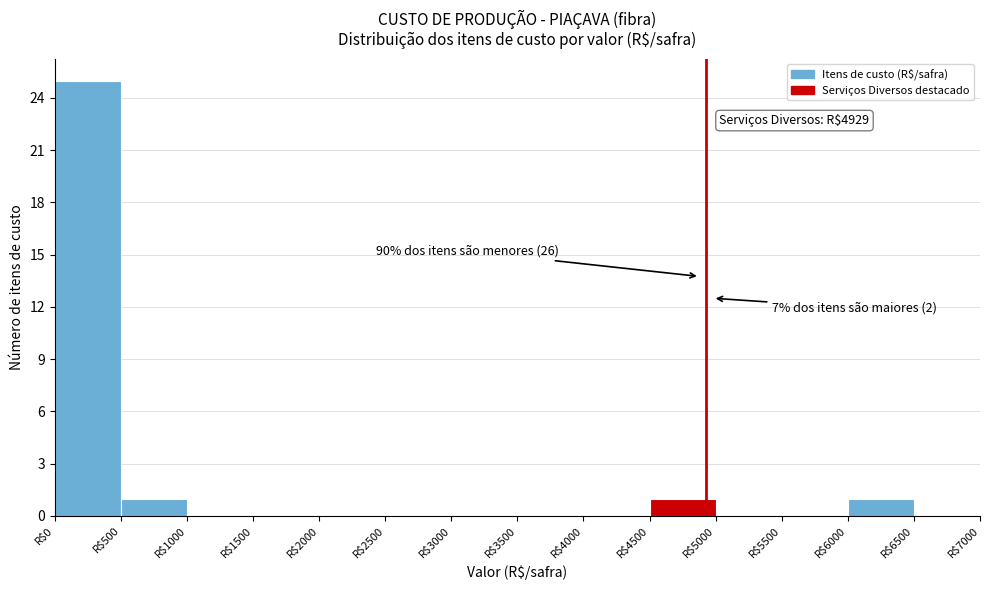

Over which range of the x-axis is the bar tallest?

0 to 500